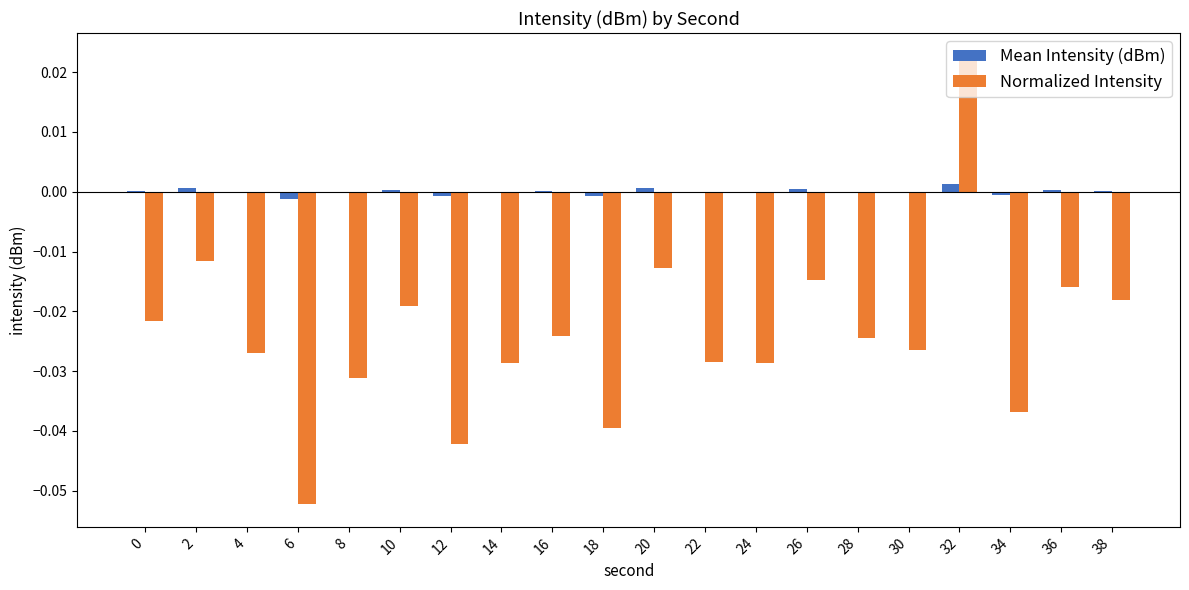

Which series changed the most between 6 and 28?

Normalized Intensity